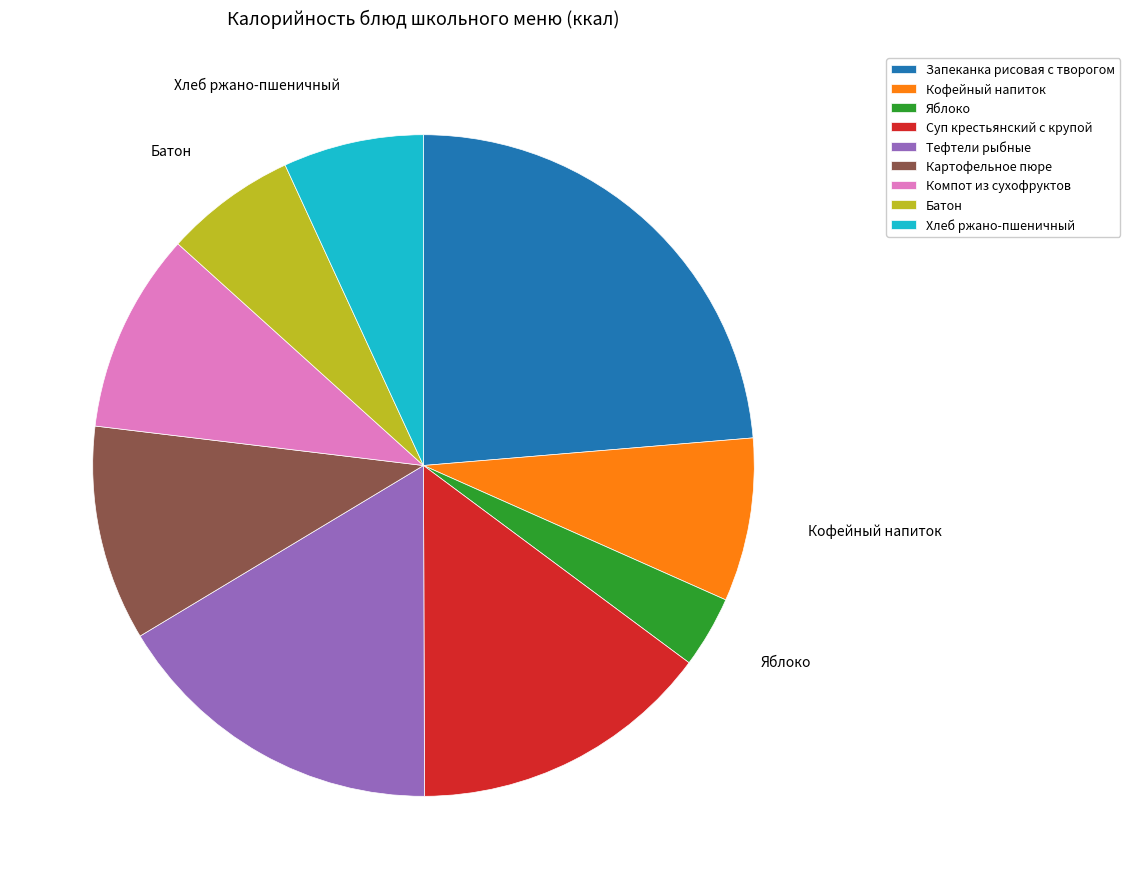

Is there a majority slice in this chart?

No